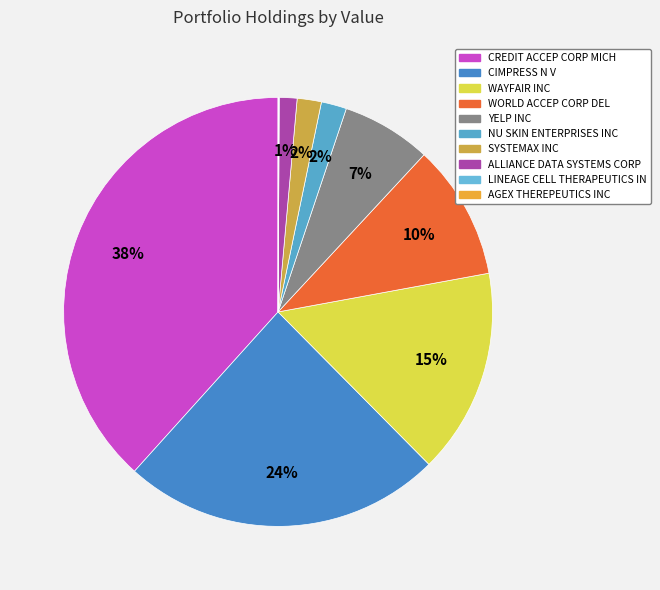

How many segments does this pie chart have?

10